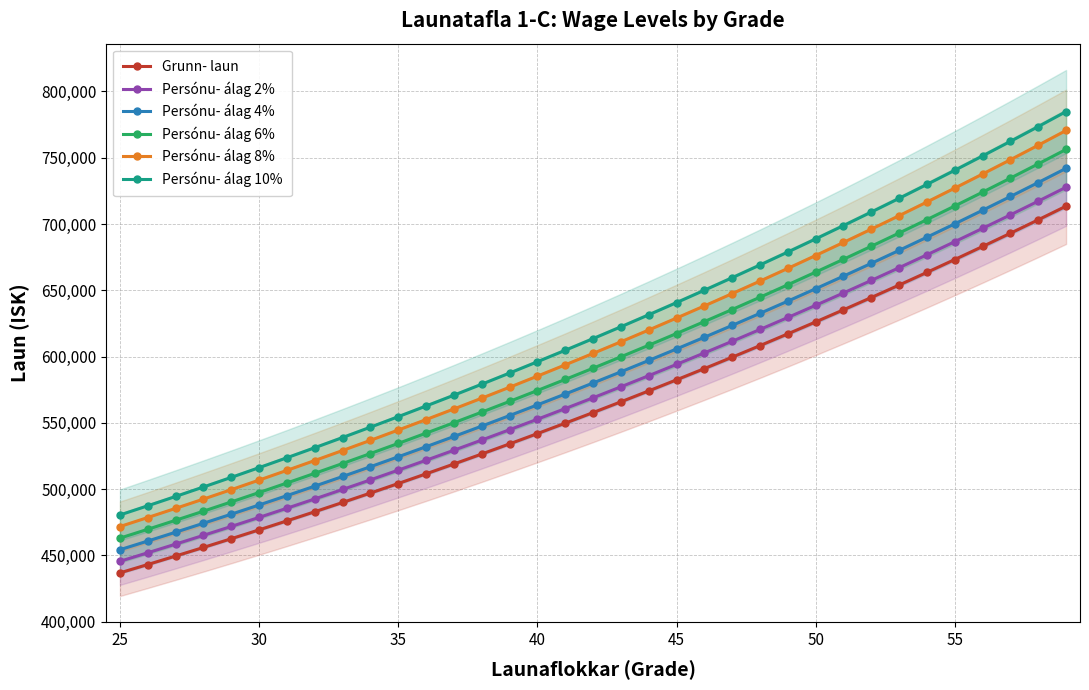

Which series has the largest total across all categories?

Persónu- álag 10%